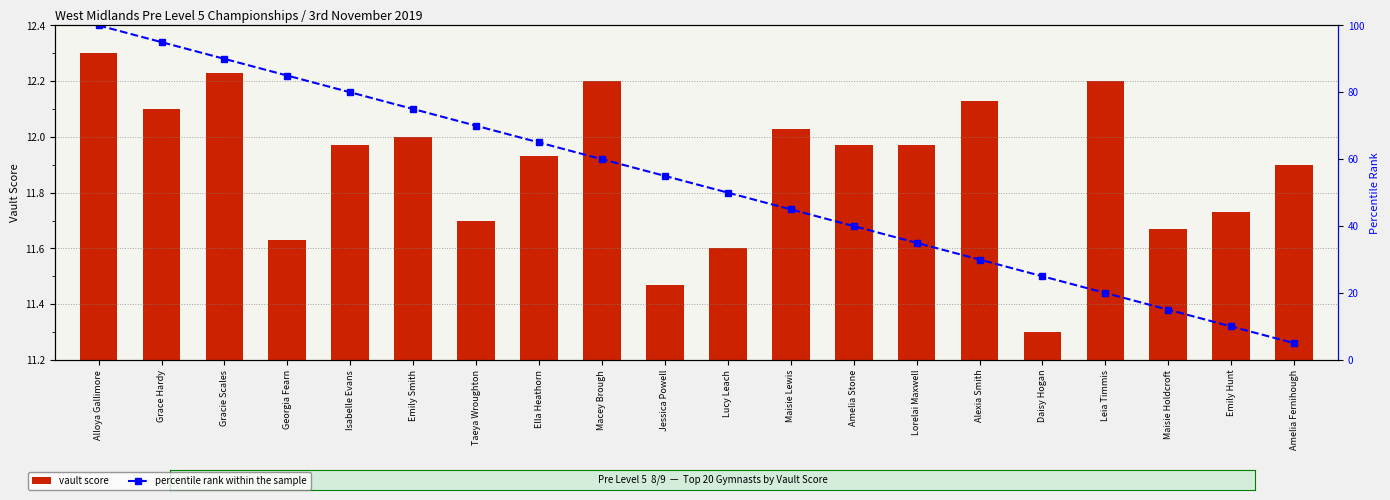

What position from the right is Grace Hardy?

19